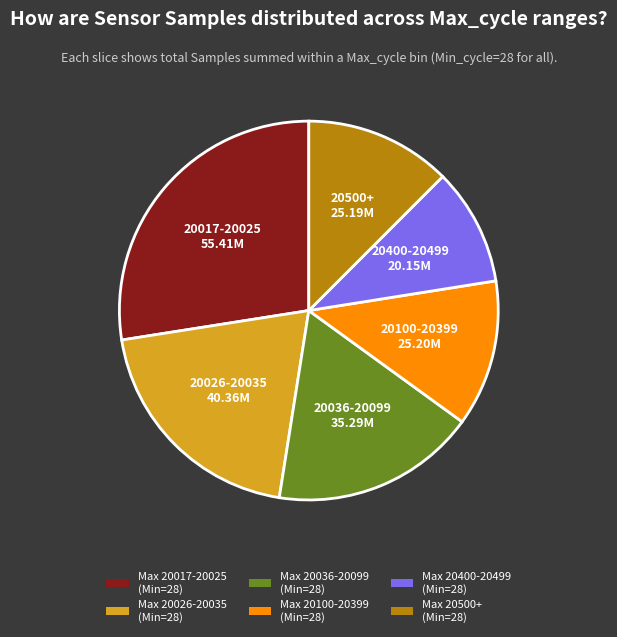

Is there any slice that represents more than half of the pie?

No